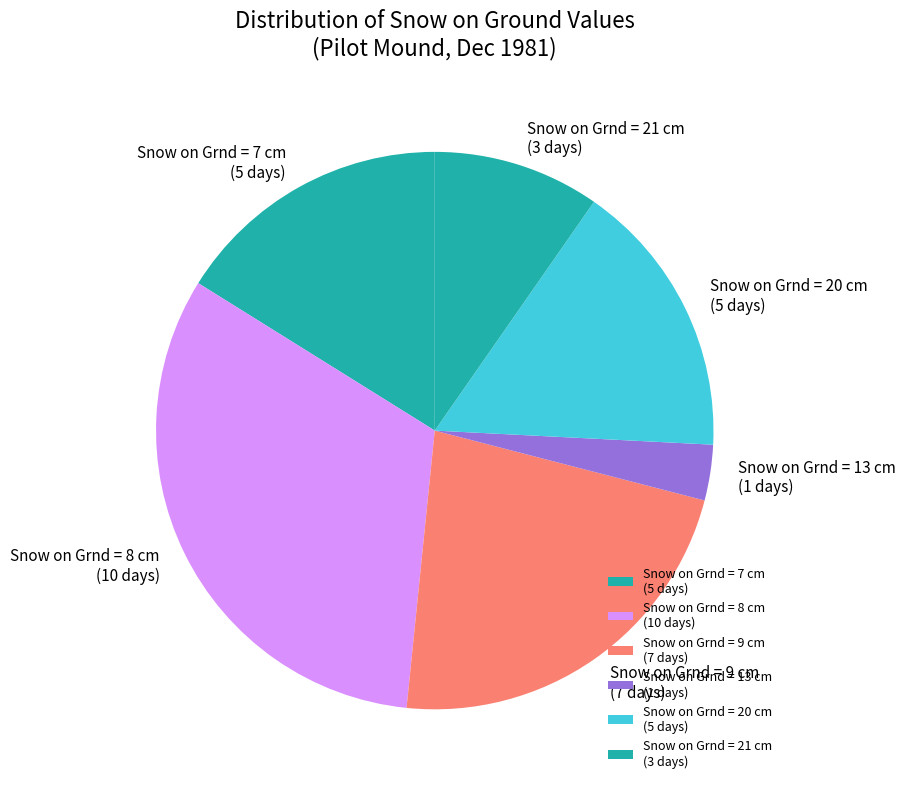

Is it true that Snow on Grnd = 13 cm (1 days) is 3% of the pie?

True